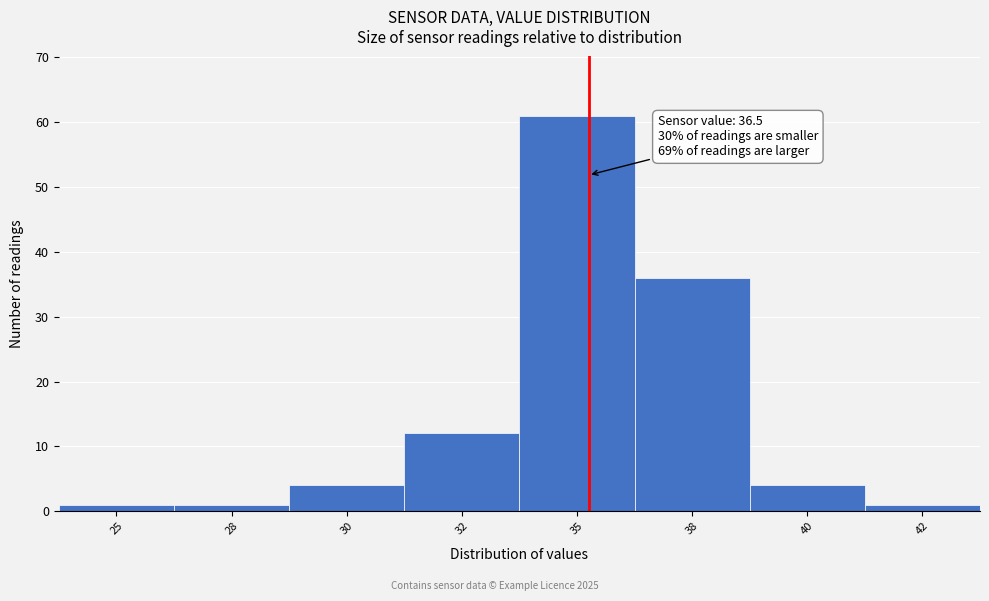

Reading right to left, extract all data points from this chart.

42=1	40=4	38=36	35=61	32=12	30=4	28=1	25=1